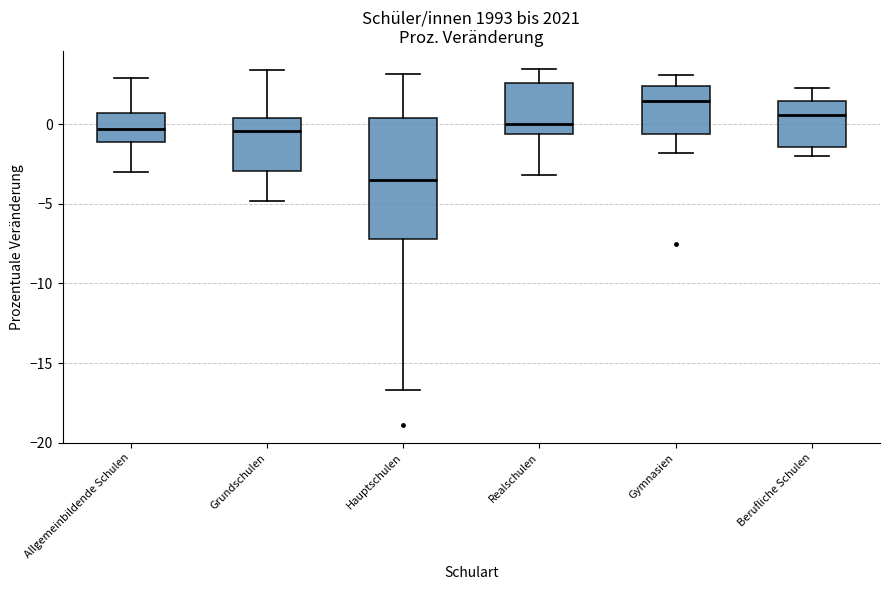

Reading left to right, read every box against the y-axis: the position of its median line, the range the box covers, and the ends of its whiskers. The values are not printed on the chart, so give them approximately, as read against the axis.

Allgemeinbildende Schulen: median -0.5, box -1.0 to 0.5, whiskers -3.0 to 3.0
Grundschulen: median -0.5, box -3.0 to 0.5, whiskers -5.0 to 3.5
Hauptschulen: median -3.5, box -7.0 to 0.5, whiskers -16.5 to 3.0
Realschulen: median 0.0, box -0.5 to 2.5, whiskers -3.0 to 3.5
Gymnasien: median 1.5, box -0.5 to 2.5, whiskers -2.0 to 3.0
Berufliche Schulen: median 0.5, box -1.5 to 1.5, whiskers -2.0 to 2.5